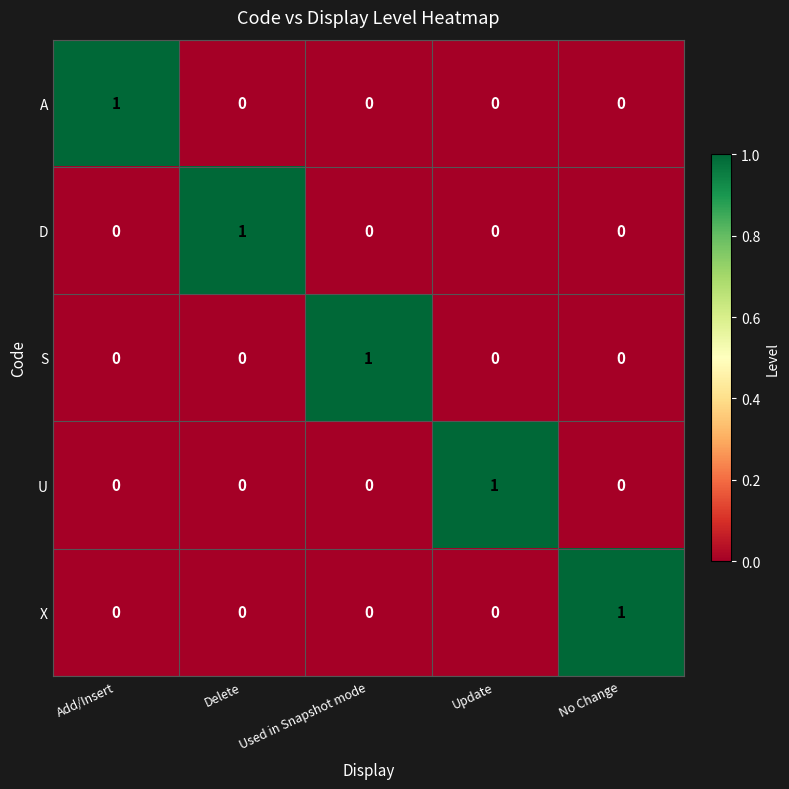

At how many categories does at least one series exceed 0?

5